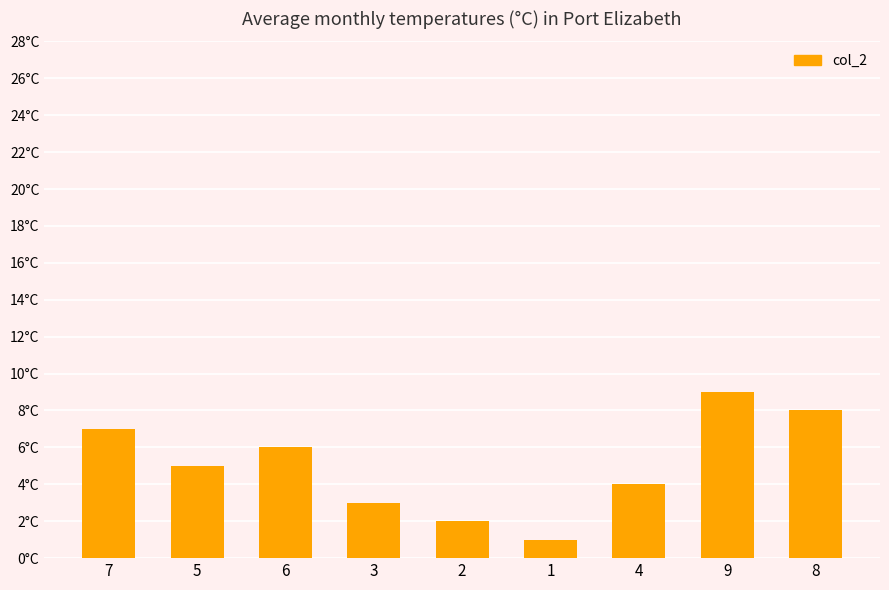

Are the bars horizontal?

No